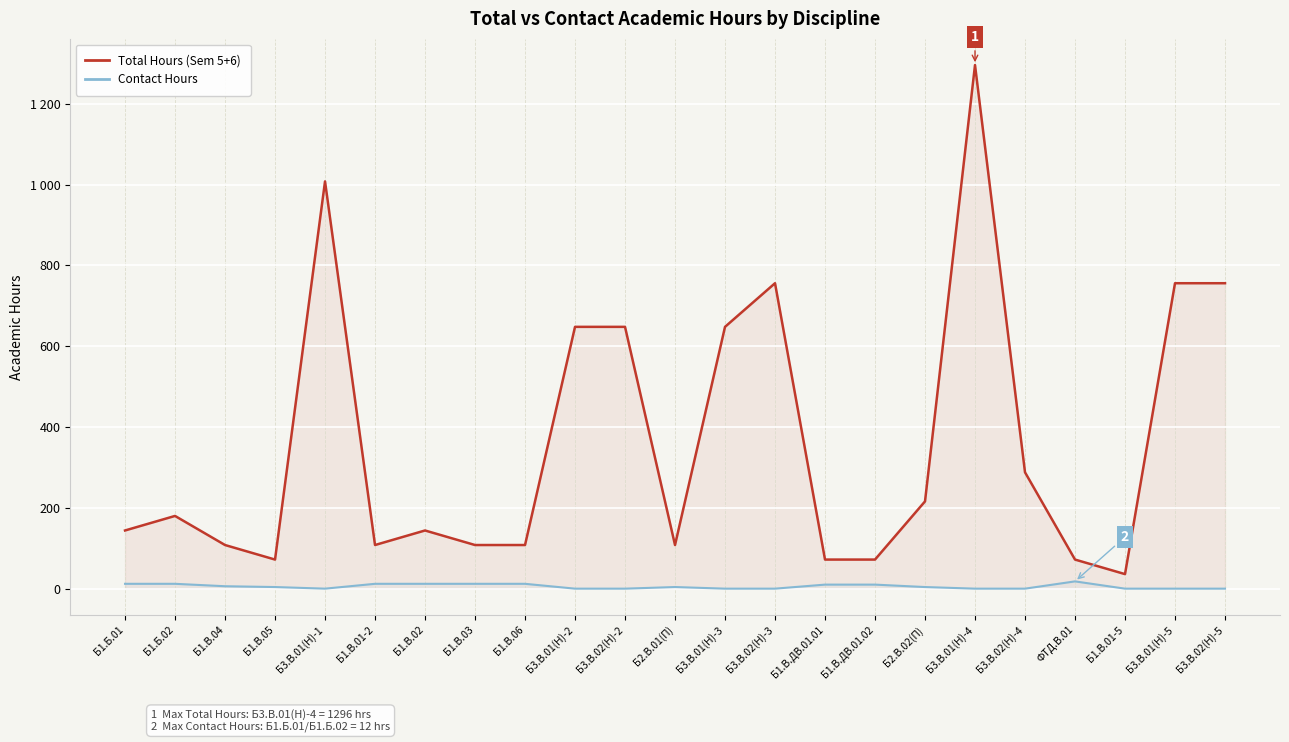

At ФТД.В.01, list the series in order from smallest to largest.

Contact Hours, Total Hours (Sem 5+6)